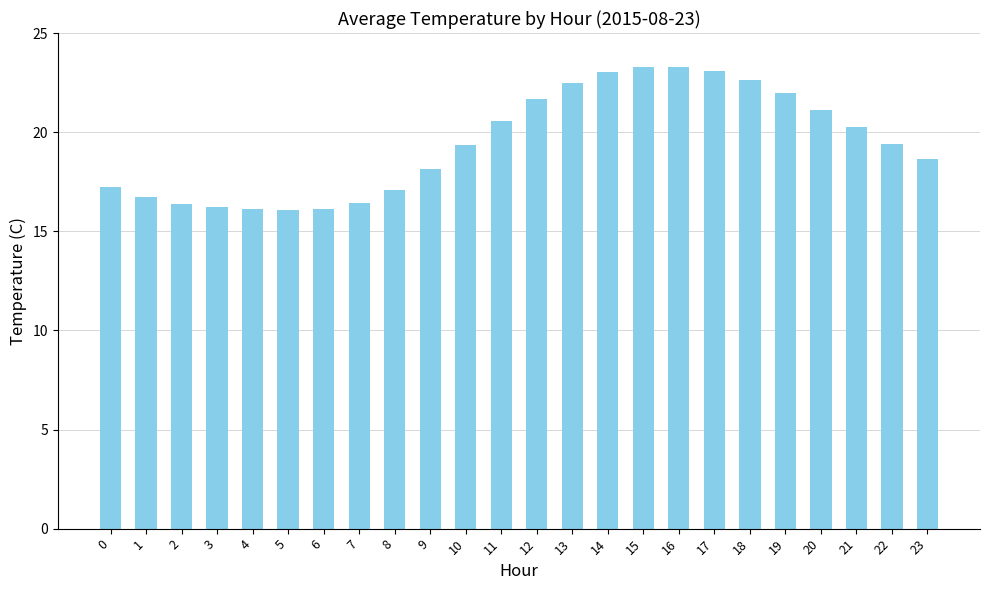

Is it true that the value at 16 is 11.5?

False